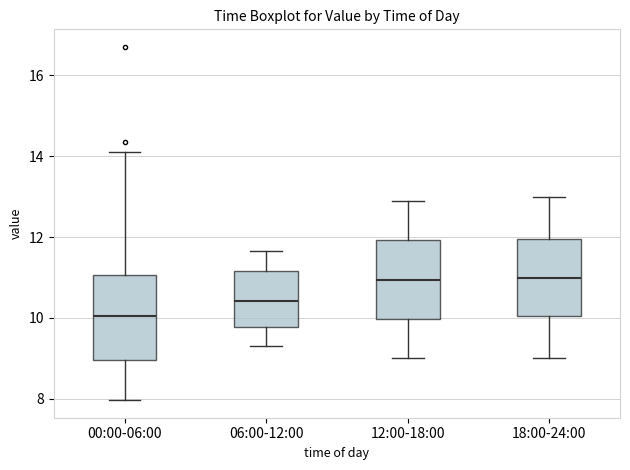

Reading left to right, transcribe this box plot: for each box, give where its median line is, the range the box spans, and where its two whiskers end, as read against the y-axis. The values are not printed on the chart, so give them approximately, as read against the axis.

00:00-06:00: median 10.0, box 9.0 to 11.0, whiskers 8.0 to 14.2
06:00-12:00: median 10.4, box 9.8 to 11.2, whiskers 9.4 to 11.6
12:00-18:00: median 11.0, box 10.0 to 12.0, whiskers 9.0 to 13.0
18:00-24:00: median 11.0, box 10.0 to 12.0, whiskers 9.0 to 13.0